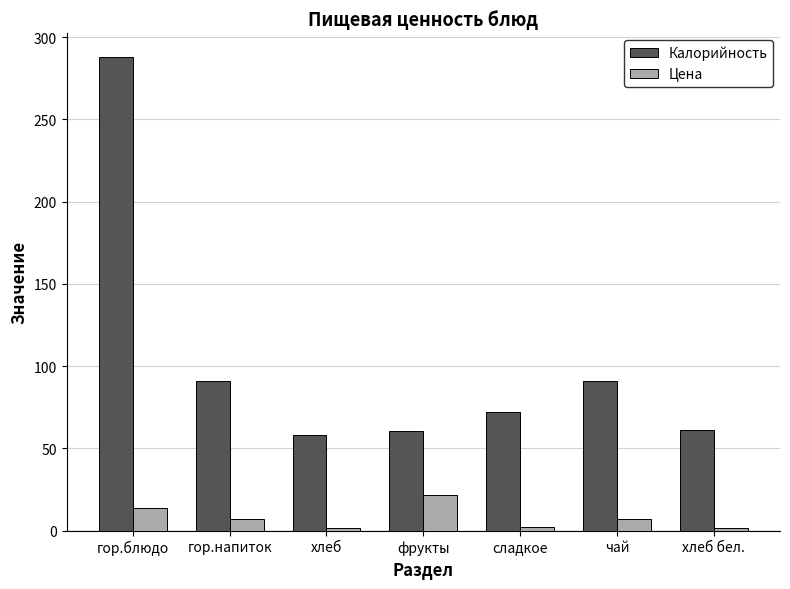

Count the number of categories in the chart.

7